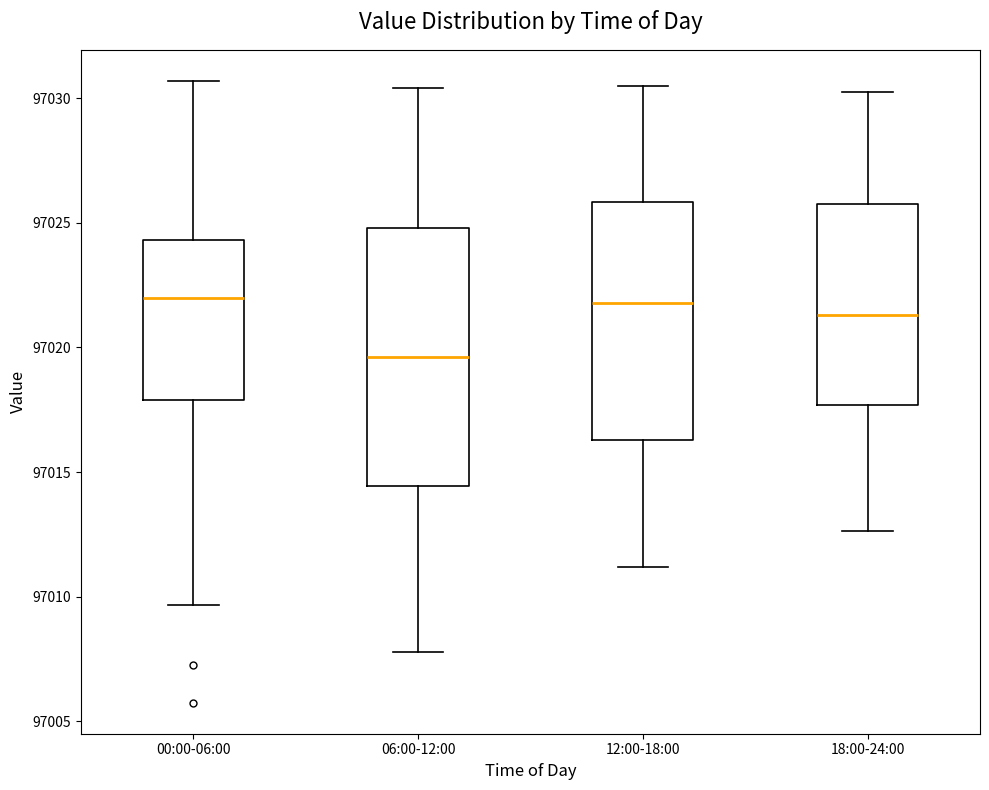

Which box has the lowest median line?

06:00-12:00